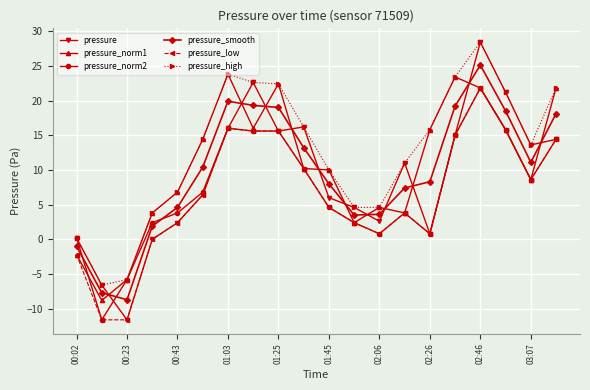

Which series has the largest range (max minus min)?

pressure